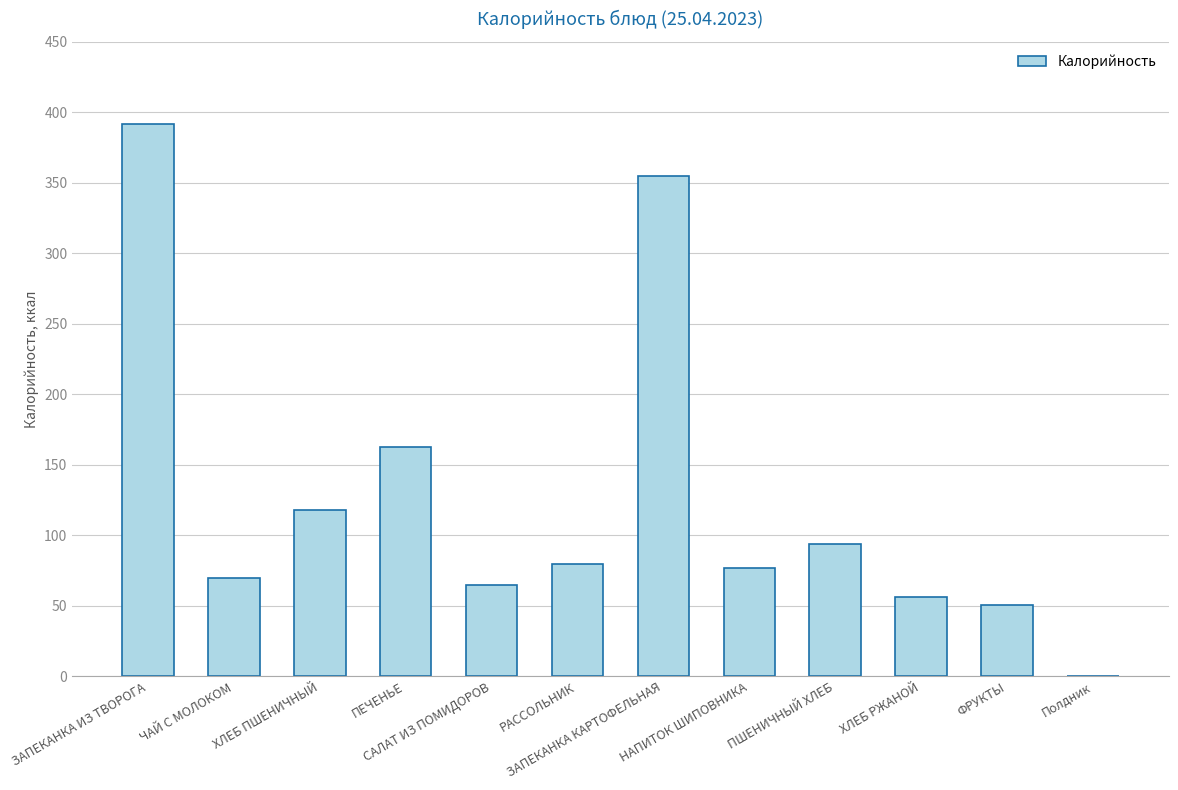

What is the greatest value displayed?

392